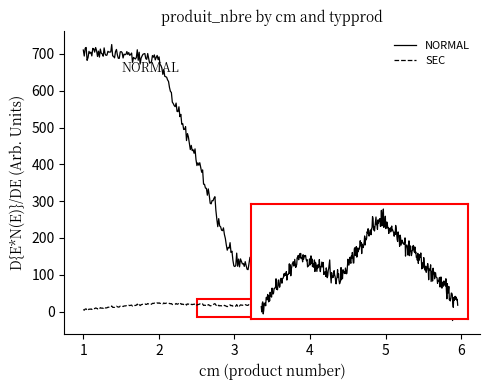

What are all the series names shown in the legend?

NORMAL, SEC